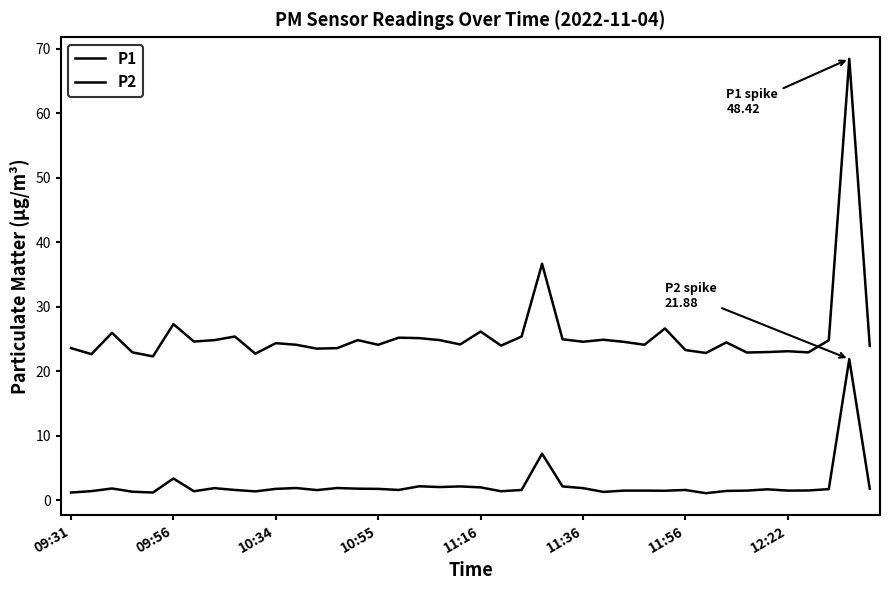

Does the chart have visible grid lines?

No